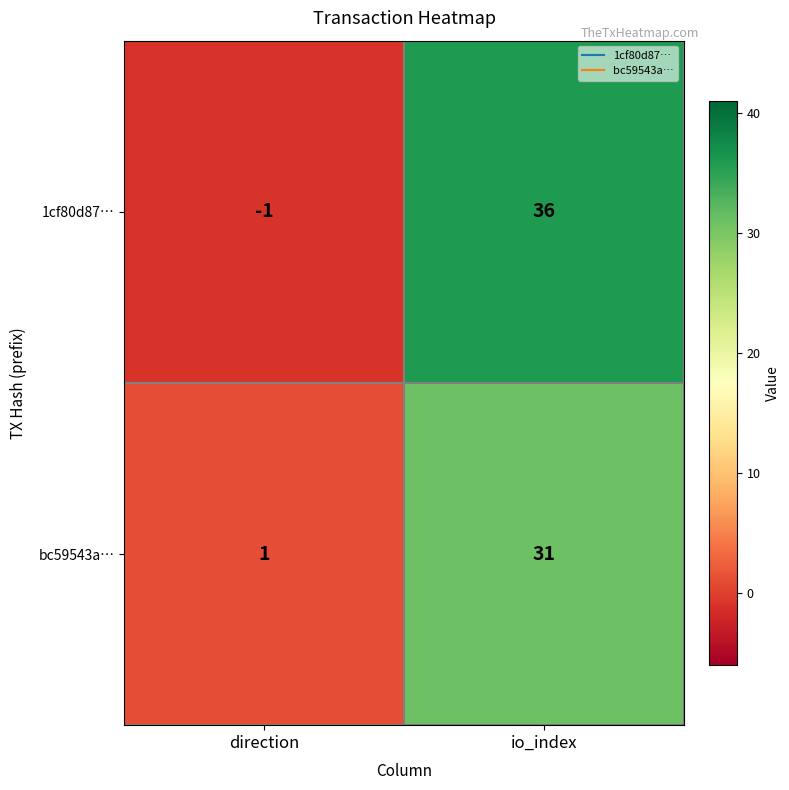

What is the spread (max minus min) of values at direction?

2